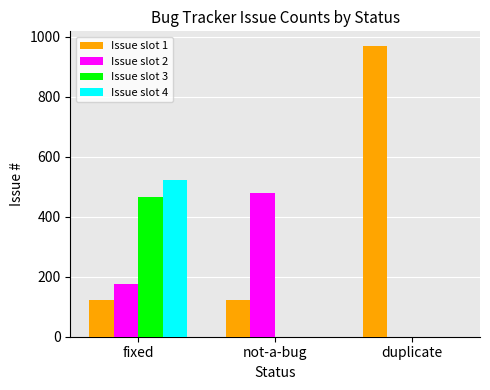

Is the value of Issue slot 2 at duplicate greater than the value of Issue slot 3 at fixed?

No